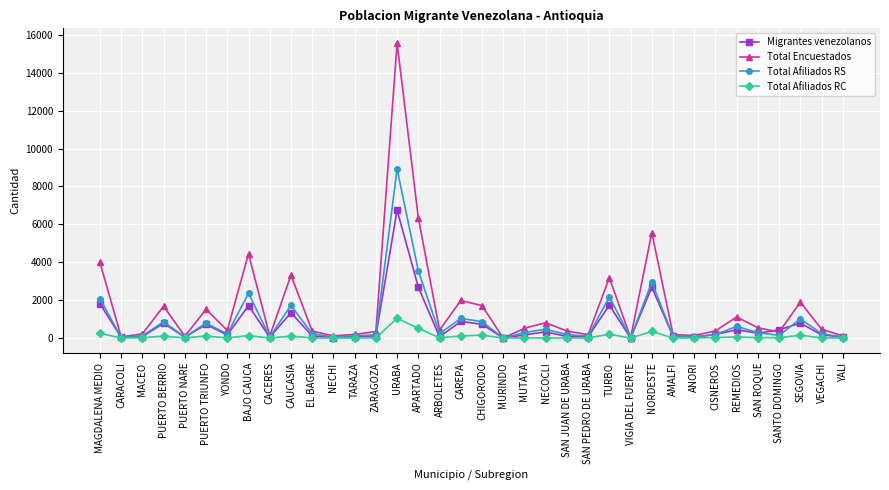

What is the difference between the maximum and minimum values in the Total Afiliados RS series?

8919